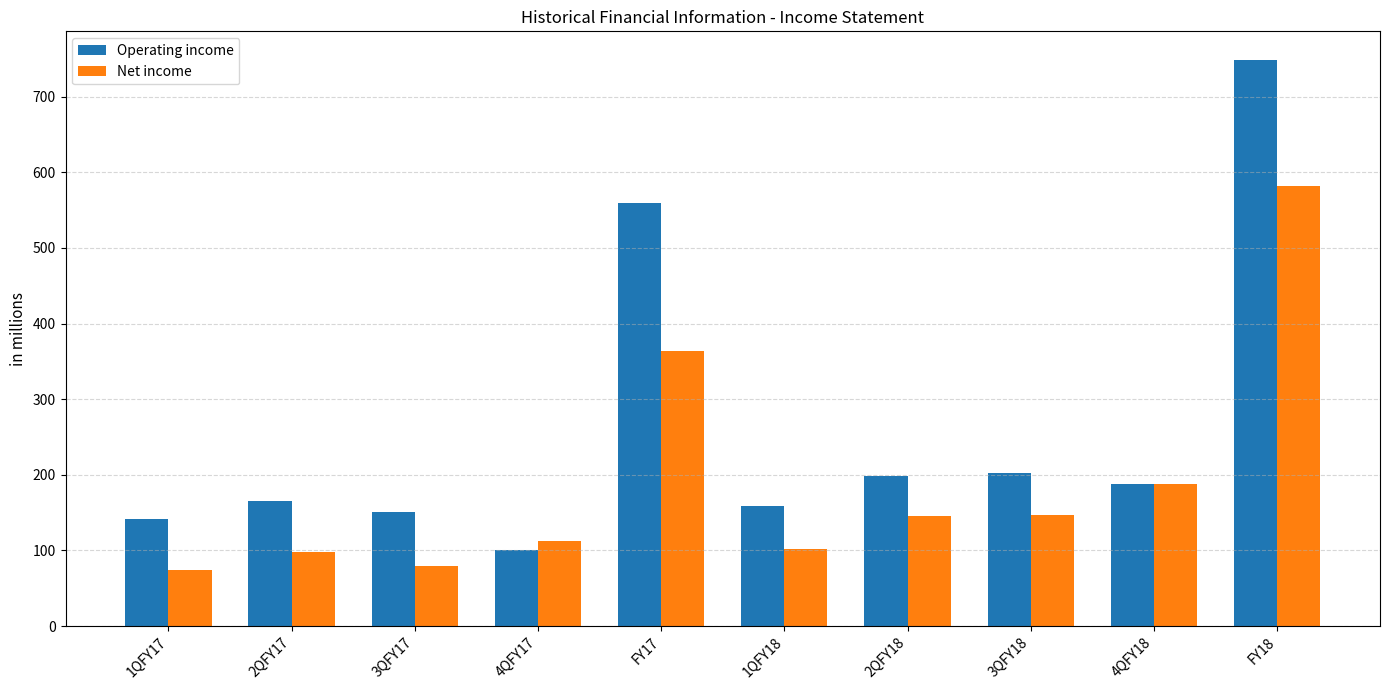

True or false: Net income has a value of 129 at 1QFY17.

False